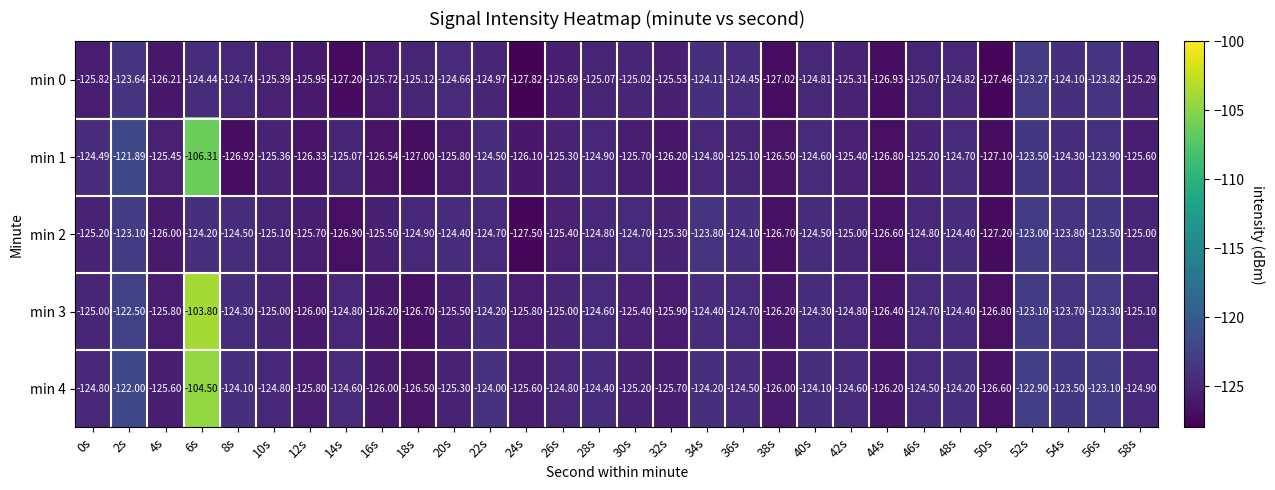

Reading left to right, transcribe all the data shown in this chart.

min 0: 0s=-125.8	2s=-123.6	4s=-126.2	6s=-124.4	8s=-124.7	10s=-125.4	12s=-126.0	14s=-127.2	16s=-125.7	18s=-125.1	20s=-124.7	22s=-125.0	24s=-127.8	26s=-125.7	28s=-125.1	30s=-125.0	32s=-125.5	34s=-124.1	36s=-124.5	38s=-127.0	40s=-124.8	42s=-125.3	44s=-126.9	46s=-125.1	48s=-124.8	50s=-127.5	52s=-123.3	54s=-124.1	56s=-123.8	58s=-125.3
min 1: 0s=-124.5	2s=-121.9	4s=-125.5	6s=-106.3	8s=-126.9	10s=-125.4	12s=-126.3	14s=-125.1	16s=-126.5	18s=-127.0	20s=-125.8	22s=-124.5	24s=-126.1	26s=-125.3	28s=-124.9	30s=-125.7	32s=-126.2	34s=-124.8	36s=-125.1	38s=-126.5	40s=-124.6	42s=-125.4	44s=-126.8	46s=-125.2	48s=-124.7	50s=-127.1	52s=-123.5	54s=-124.3	56s=-123.9	58s=-125.6
min 2: 0s=-125.2	2s=-123.1	4s=-126.0	6s=-124.2	8s=-124.5	10s=-125.1	12s=-125.7	14s=-126.9	16s=-125.5	18s=-124.9	20s=-124.4	22s=-124.7	24s=-127.5	26s=-125.4	28s=-124.8	30s=-124.7	32s=-125.3	34s=-123.8	36s=-124.1	38s=-126.7	40s=-124.5	42s=-125.0	44s=-126.6	46s=-124.8	48s=-124.4	50s=-127.2	52s=-123.0	54s=-123.8	56s=-123.5	58s=-125.0
min 3: 0s=-125.0	2s=-122.5	4s=-125.8	6s=-103.8	8s=-124.3	10s=-125.0	12s=-126.0	14s=-124.8	16s=-126.2	18s=-126.7	20s=-125.5	22s=-124.2	24s=-125.8	26s=-125.0	28s=-124.6	30s=-125.4	32s=-125.9	34s=-124.4	36s=-124.7	38s=-126.2	40s=-124.3	42s=-124.8	44s=-126.4	46s=-124.7	48s=-124.4	50s=-126.8	52s=-123.1	54s=-123.7	56s=-123.3	58s=-125.1
min 4: 0s=-124.8	2s=-122.0	4s=-125.6	6s=-104.5	8s=-124.1	10s=-124.8	12s=-125.8	14s=-124.6	16s=-126.0	18s=-126.5	20s=-125.3	22s=-124.0	24s=-125.6	26s=-124.8	28s=-124.4	30s=-125.2	32s=-125.7	34s=-124.2	36s=-124.5	38s=-126.0	40s=-124.1	42s=-124.6	44s=-126.2	46s=-124.5	48s=-124.2	50s=-126.6	52s=-122.9	54s=-123.5	56s=-123.1	58s=-124.9